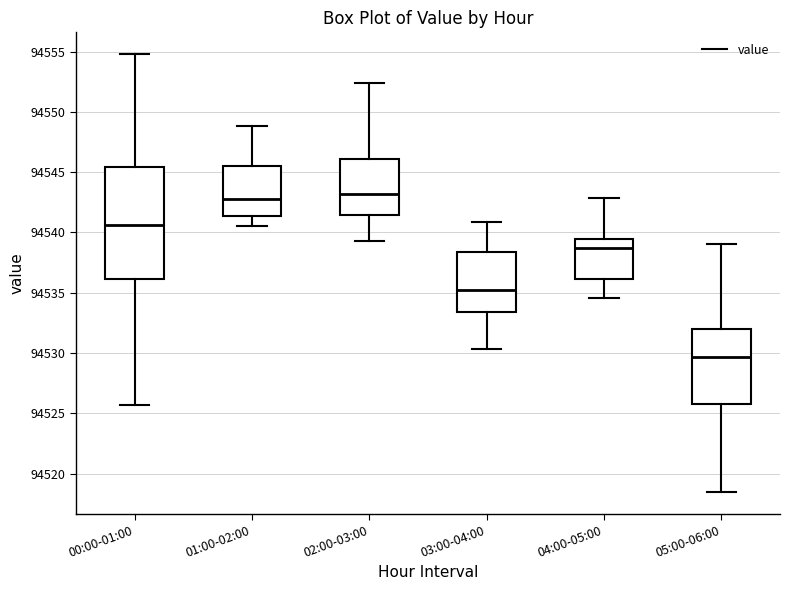

Reading left to right, read every box against the y-axis: the position of its median line, the range the box covers, and the ends of its whiskers. The values are not printed on the chart, so give them approximately, as read against the axis.

00:00-01:00: median 94540.5, box 94536.0 to 94545.5, whiskers 94525.5 to 94555.0
01:00-02:00: median 94542.5, box 94541.5 to 94545.5, whiskers 94540.5 to 94549.0
02:00-03:00: median 94543.0, box 94541.5 to 94546.0, whiskers 94539.5 to 94552.5
03:00-04:00: median 94535.0, box 94533.5 to 94538.5, whiskers 94530.5 to 94541.0
04:00-05:00: median 94538.5, box 94536.0 to 94539.5, whiskers 94534.5 to 94543.0
05:00-06:00: median 94529.5, box 94526.0 to 94532.0, whiskers 94518.5 to 94539.0